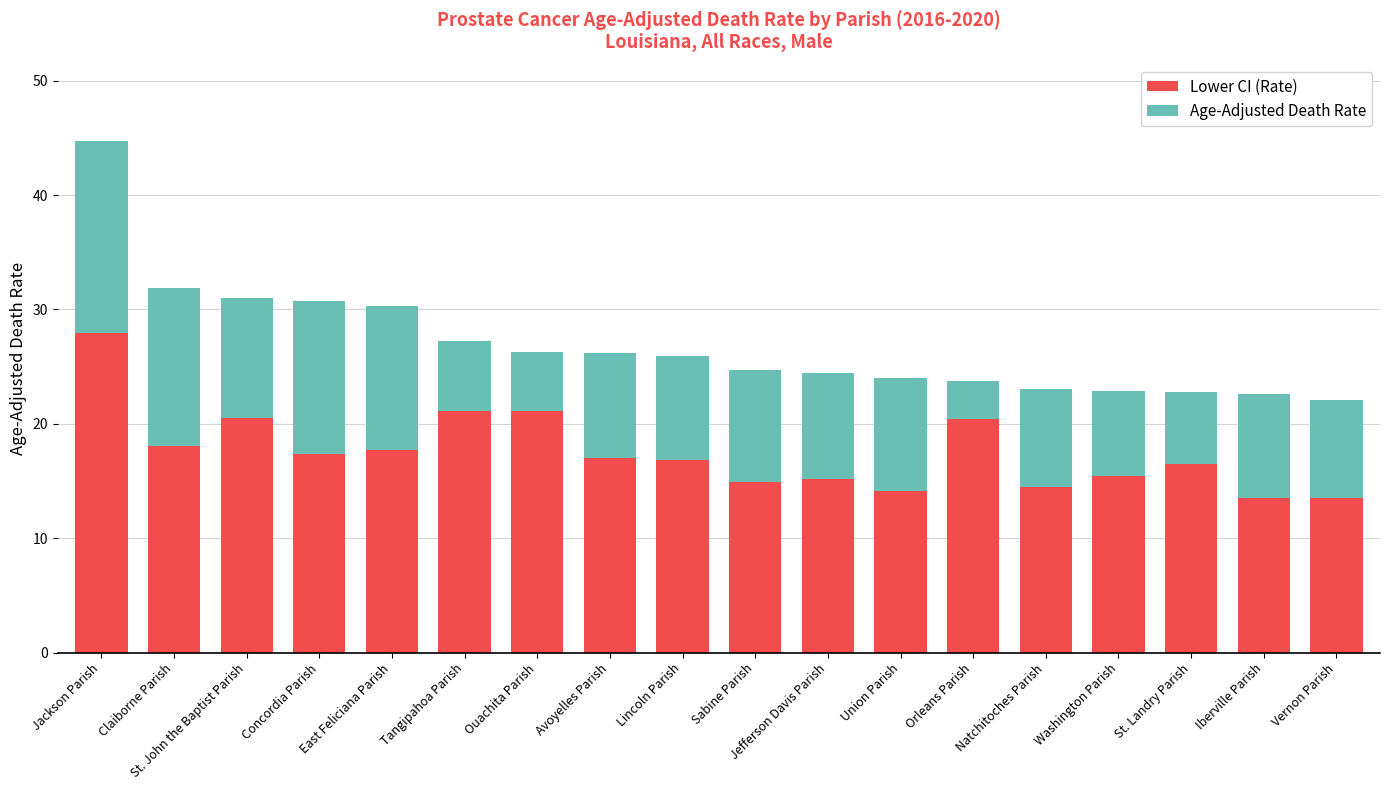

Is it true that Lower CI (Rate) equals 5.2 at Union Parish?

False